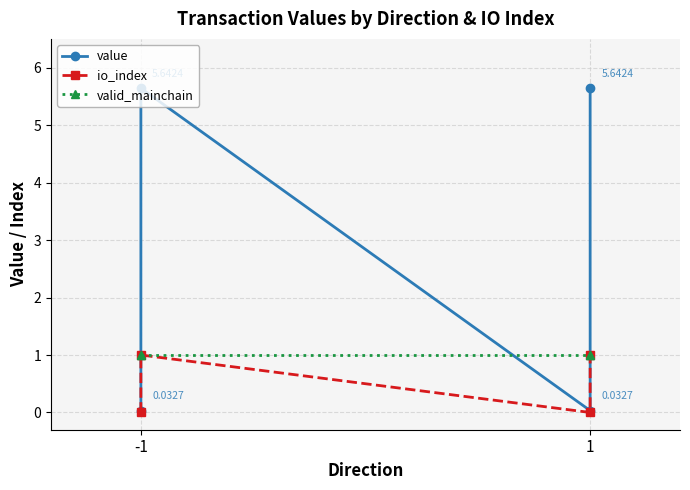

At which category is the sum across all series the highest?

-1